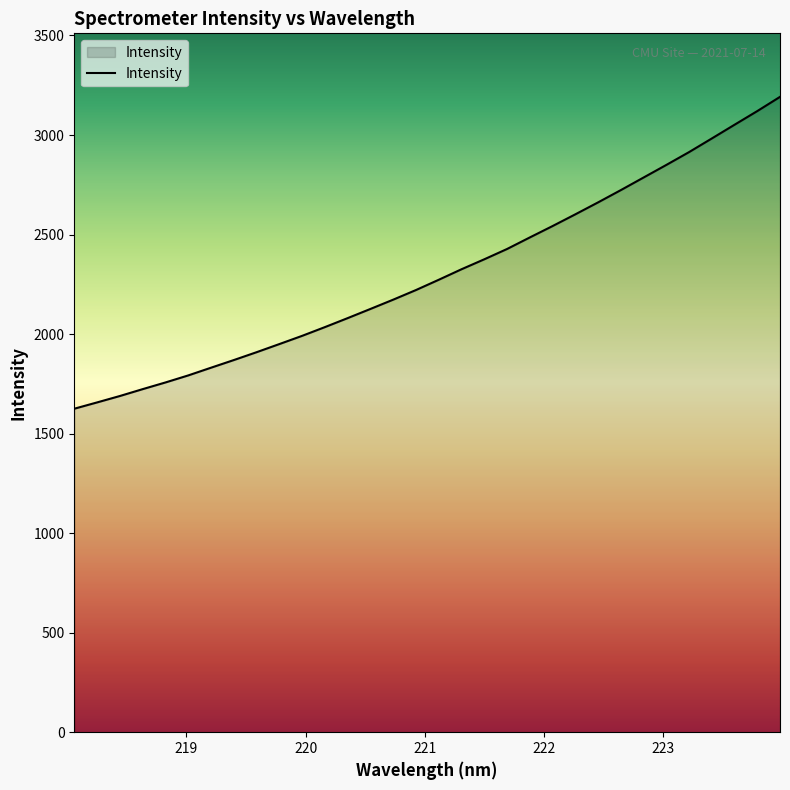

What is the smallest value displayed?

1625.0